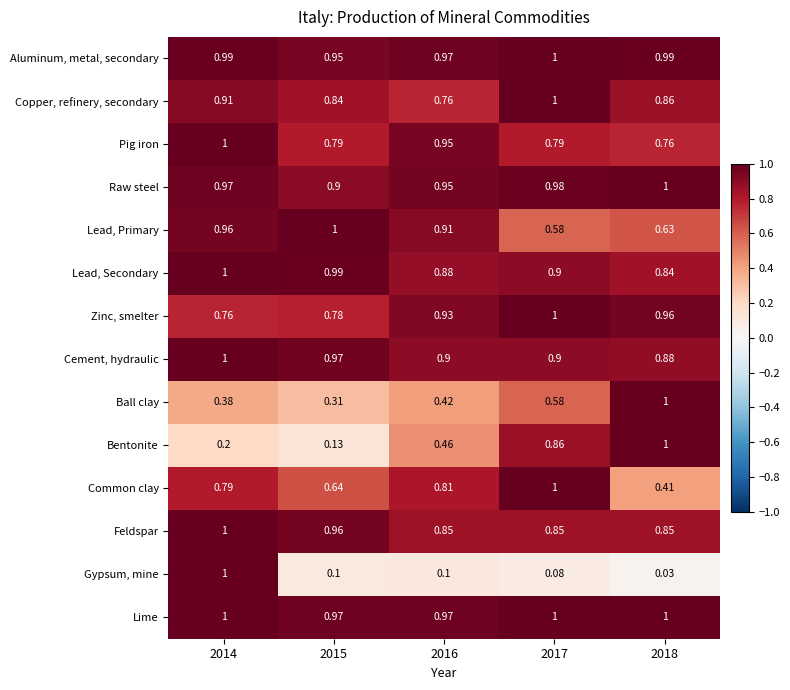

Which series has the largest range (max minus min)?

Gypsum, mine